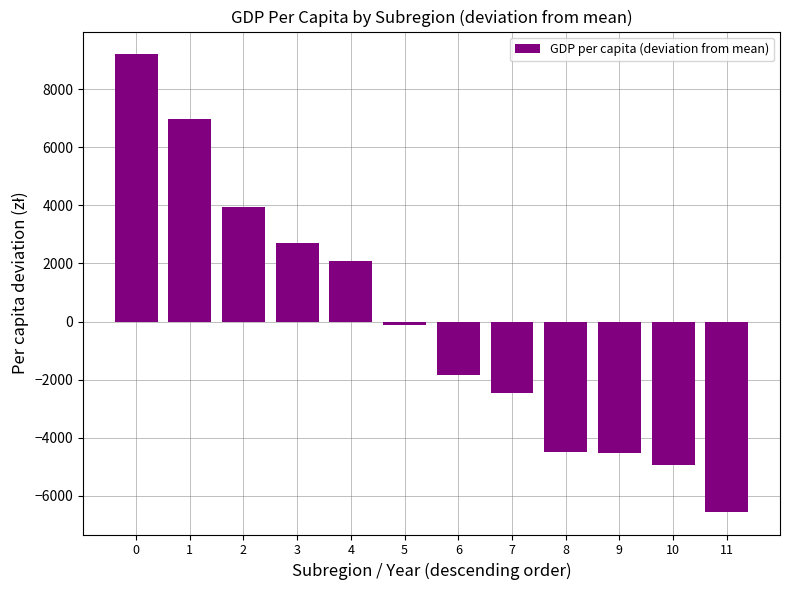

The chart shows a value of 9202.9 at 0. True or false?

True